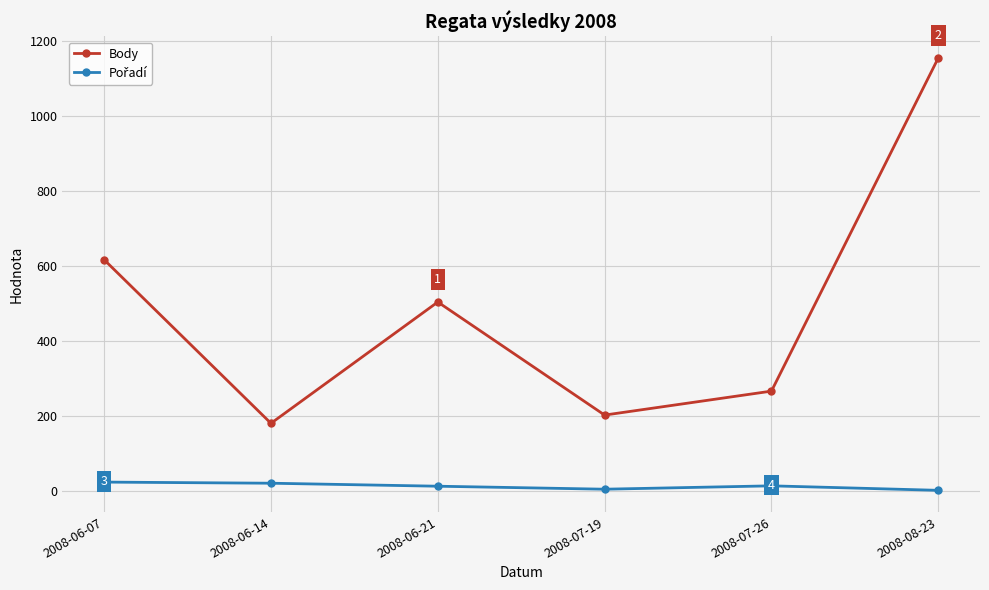

The Body series shows 617 at 2008-06-07. True or false?

True